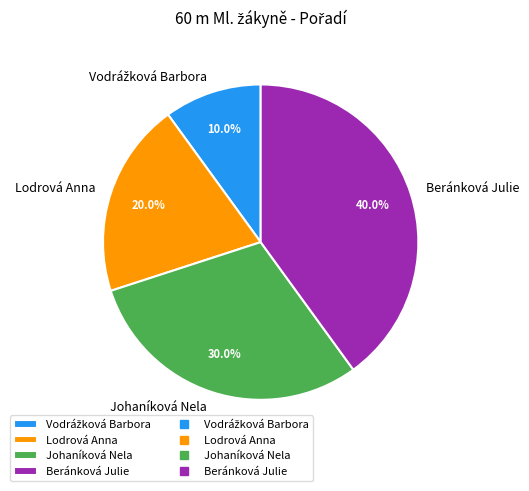

Which slice is the largest?

Beránková Julie